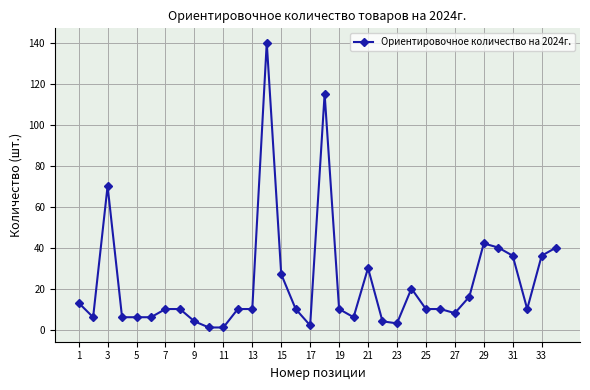

What is the value of the 25th point from the left?

10